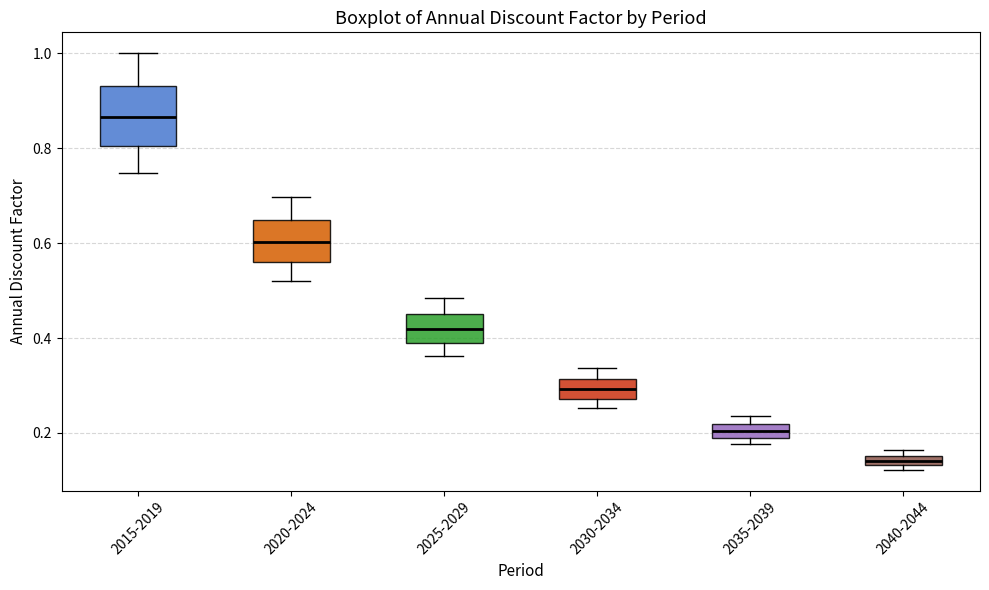

Where does the median line of the box for 2030-2034 sit on the y-axis? The values are not printed on the chart, so give them approximately, as read against the axis.

0.30